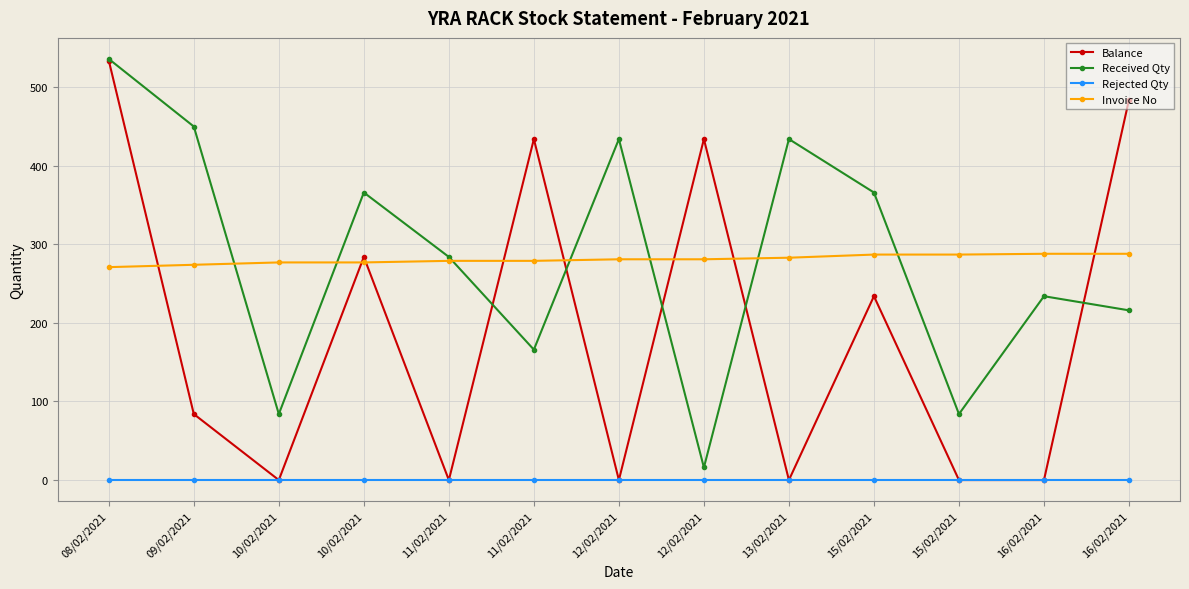

Which series has the largest range (max minus min)?

Balance